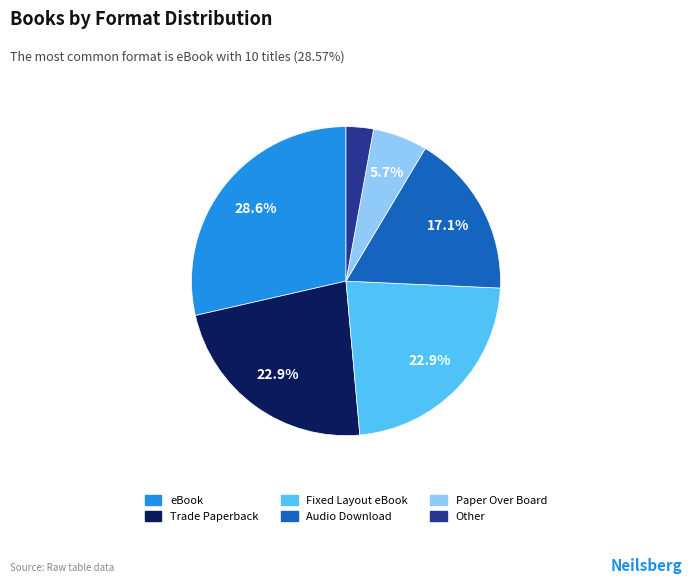

Does any single category account for the majority?

No